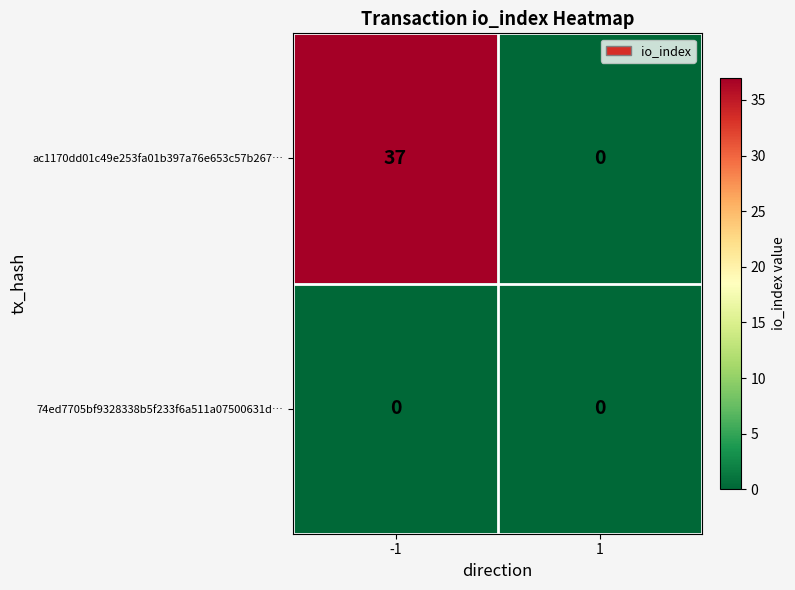

Reading right to left, extract all data points from this chart.

ac1170dd01c49e253fa01b397a76e653c57b267…: 1=0	-1=37
74ed7705bf9328338b5f233f6a511a07500631d…: 1=0	-1=0